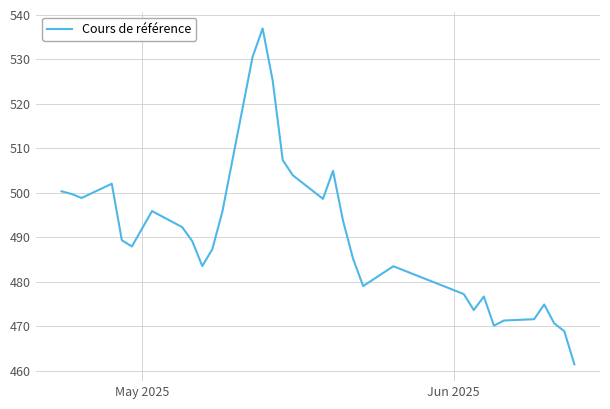

What is the difference between the maximum and minimum values?

75.5